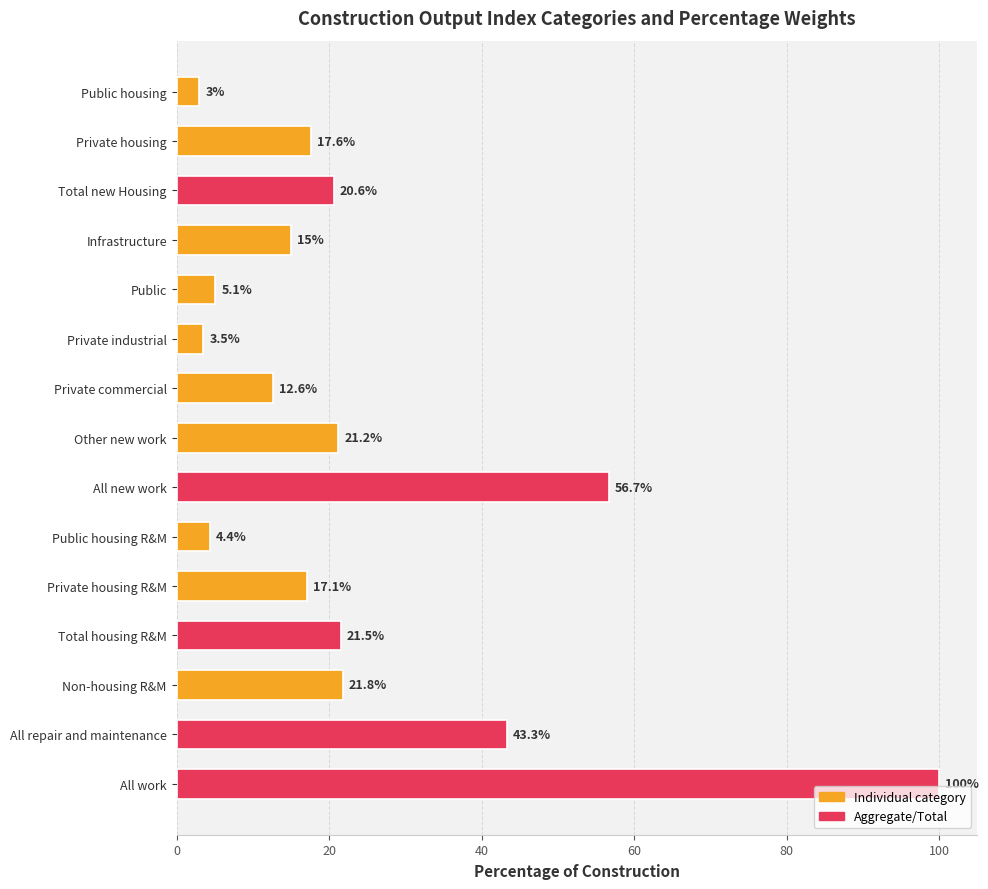

What position from the top is Public housing?

1